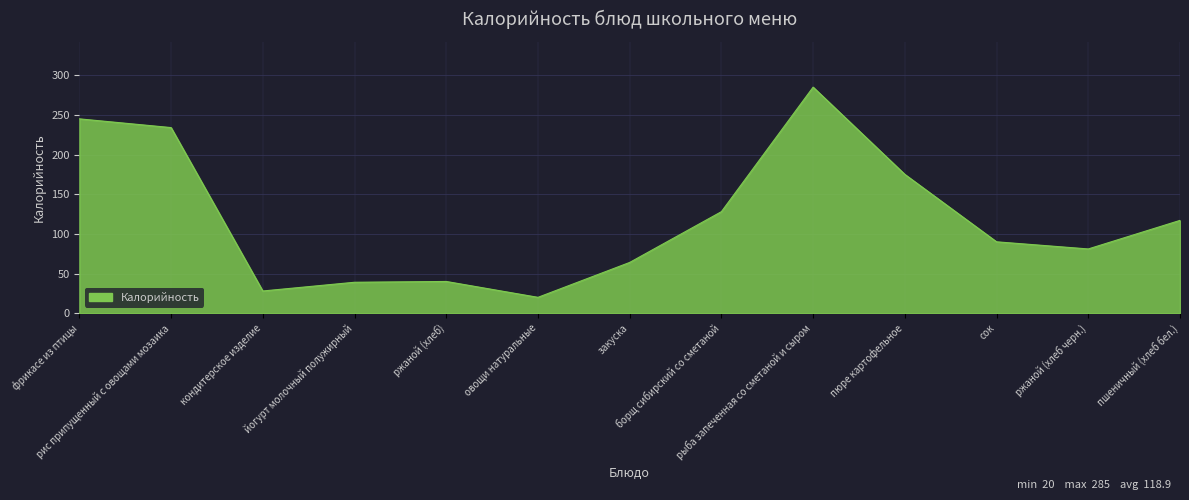

The chart shows a value of 134 at сок. True or false?

False